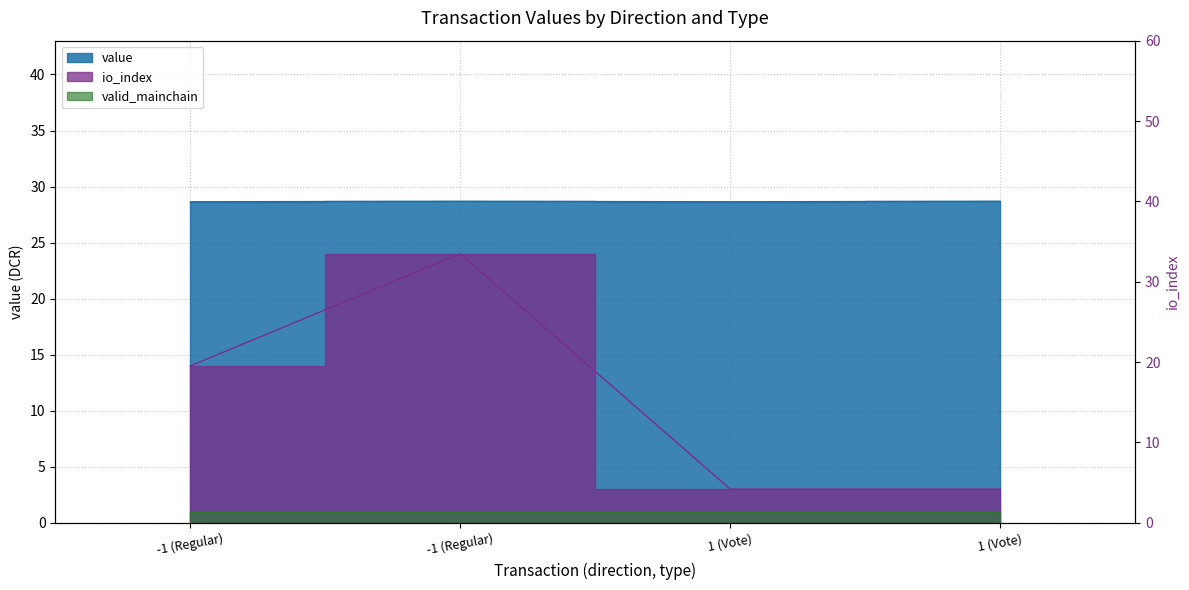

Rank the categories by value value from lowest to highest.

-1 (Regular), 1 (Vote), -1 (Regular), 1 (Vote)